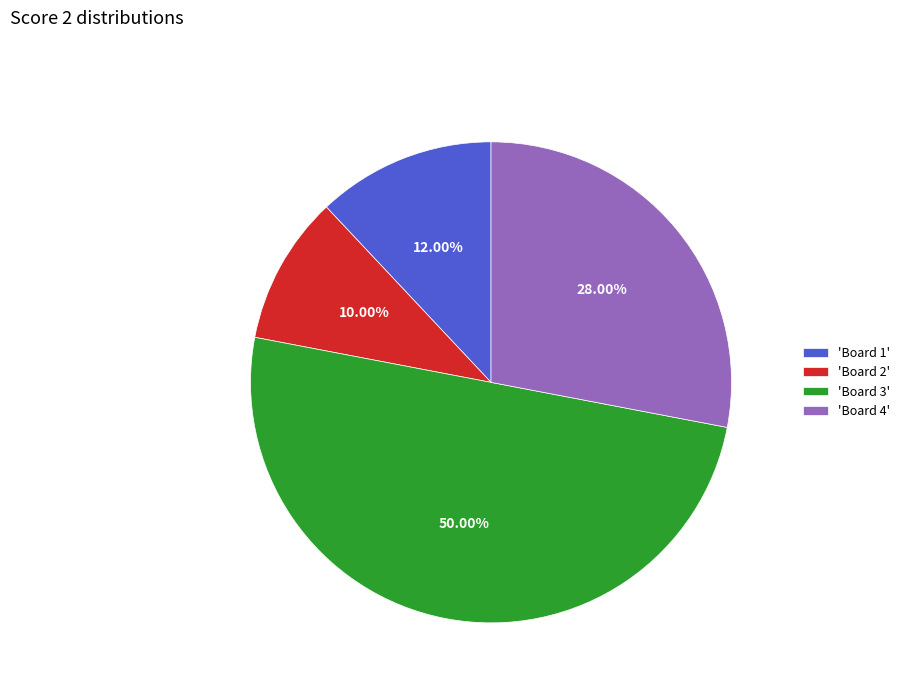

How many slices are in this pie chart?

4